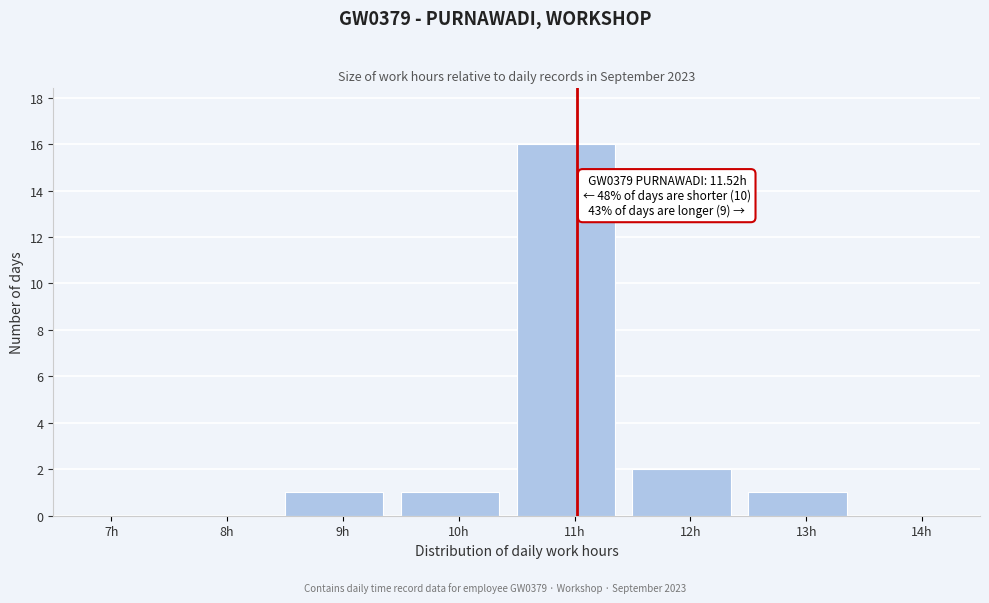

Reading left to right, extract all data points from this chart.

7h=0	8h=0	9h=1	10h=1	11h=16	12h=2	13h=1	14h=0